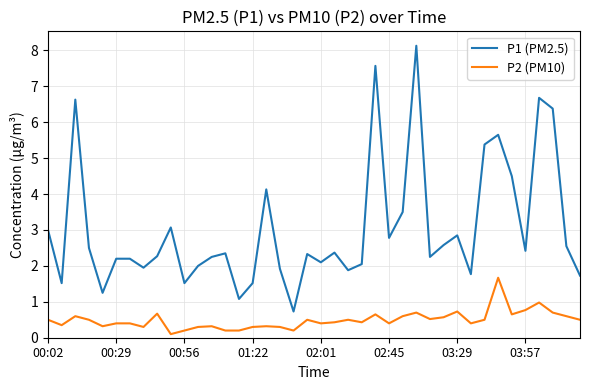

What is the difference between the maximum and minimum values in the P2 (PM10) series?

1.6